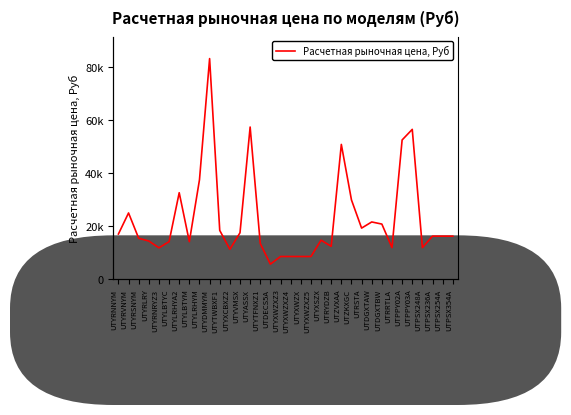

What is the average value?

22707